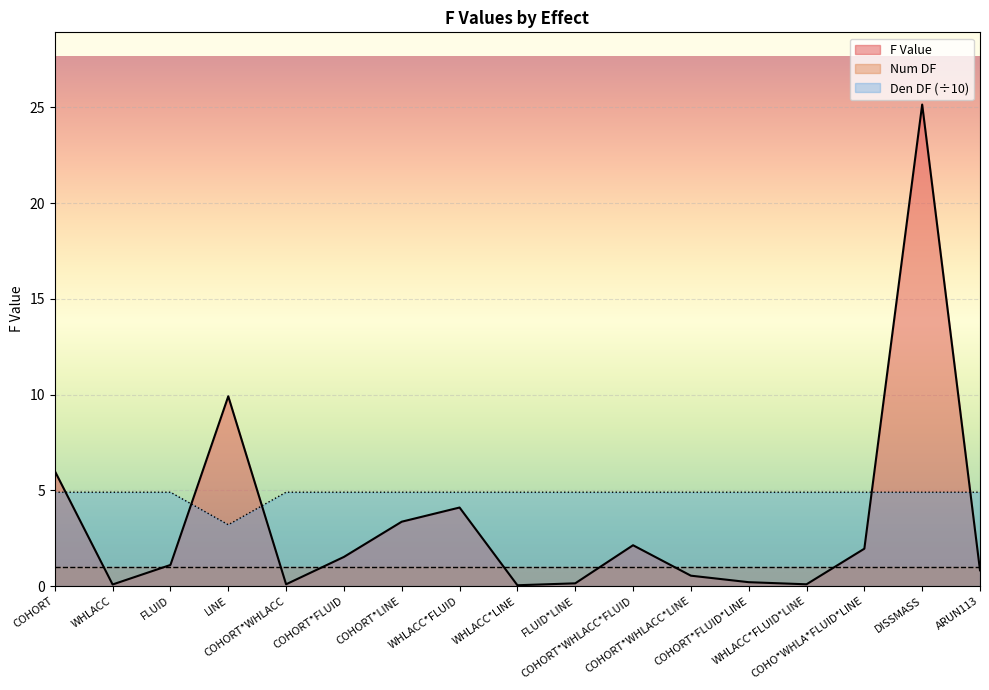

In F Value, how many points are higher than both neighbors (excluding endpoints)?

4